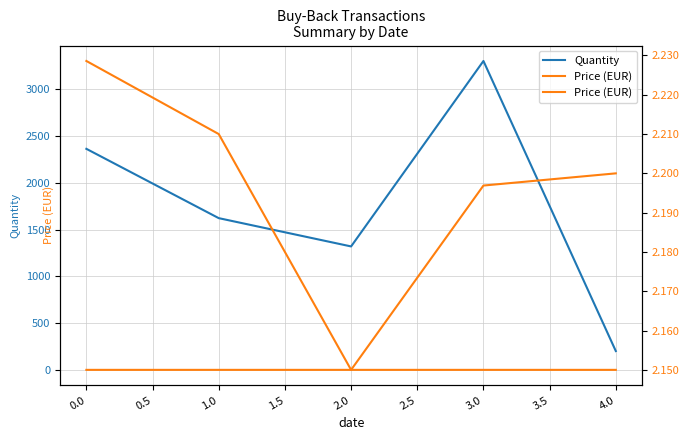

Rank the series by their maximum value, from highest to lowest.

Quantity, Price (EUR)